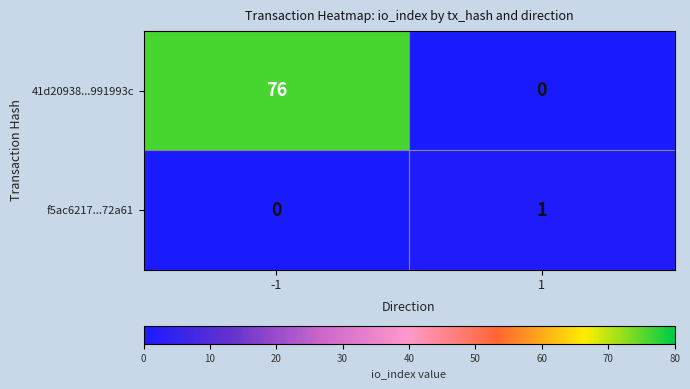

What value does the 41d20938...991993c series have at -1, to the nearest 10?

80